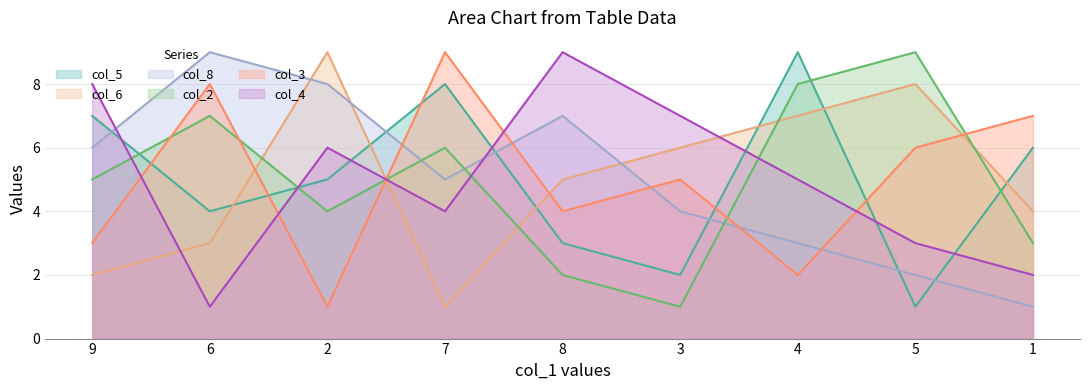

Where is the first local minimum for col_4?

6